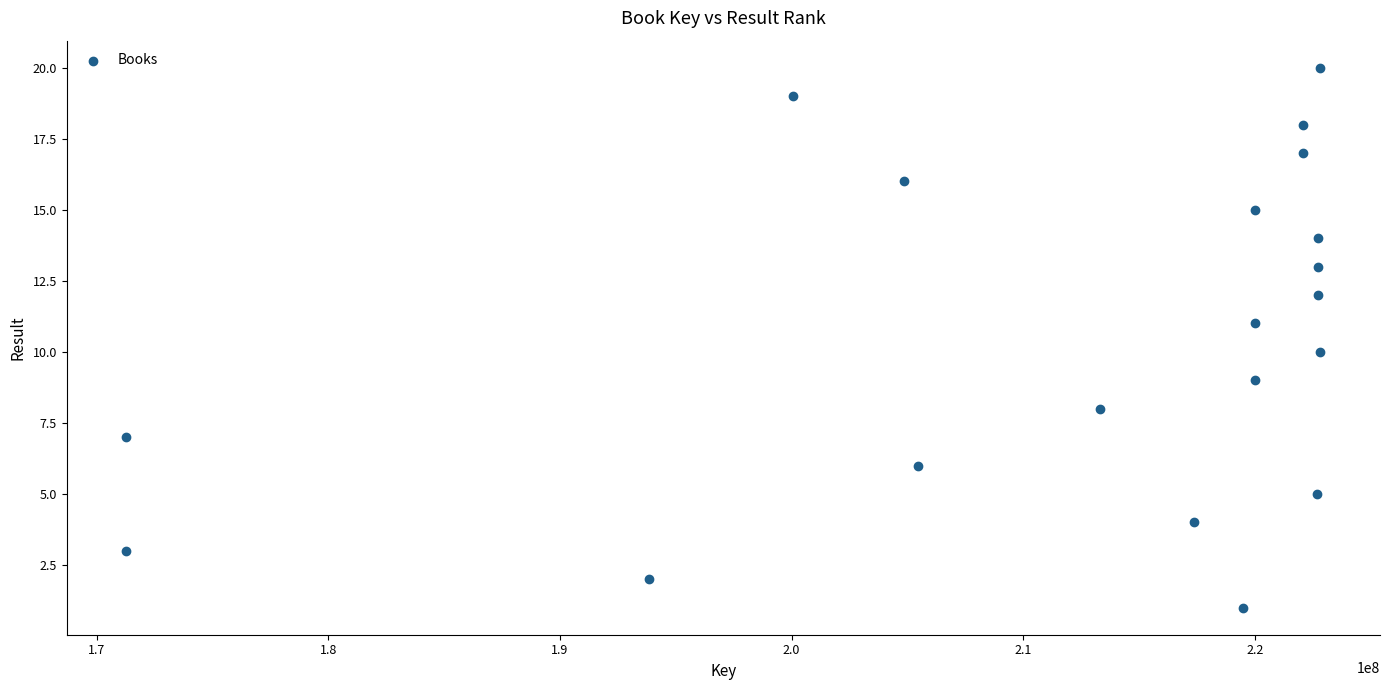

What is the range of Y values (max minus min)?

19